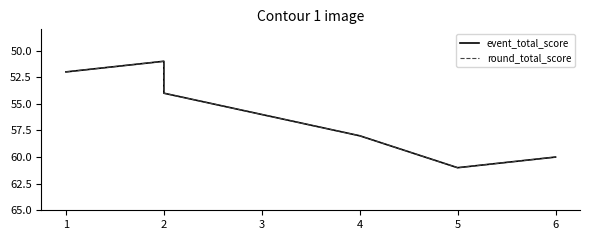

What is the lowest value of the event_total_score series?

51